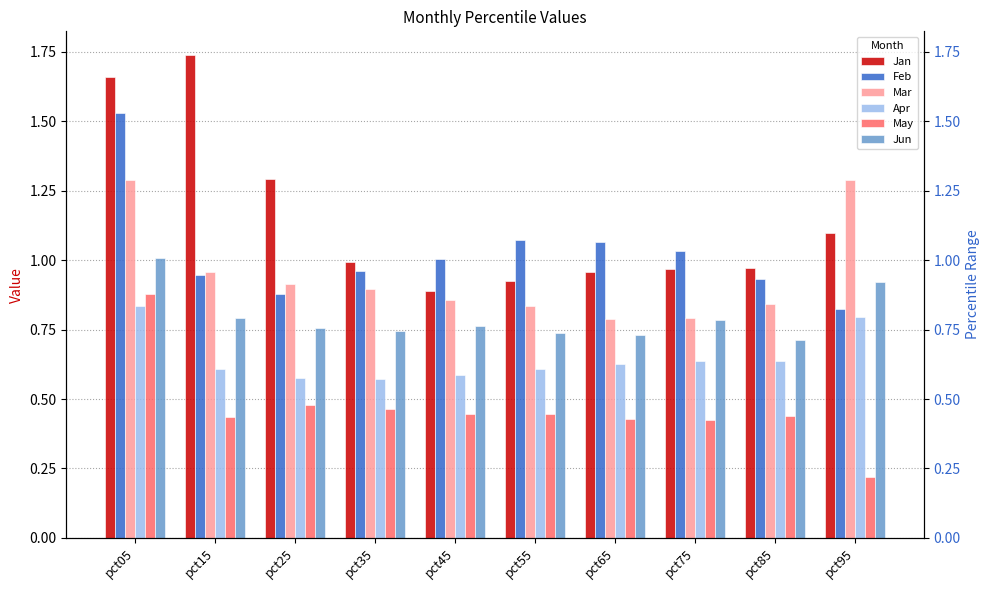

The Jan series shows 0.4 at pct05. True or false?

False